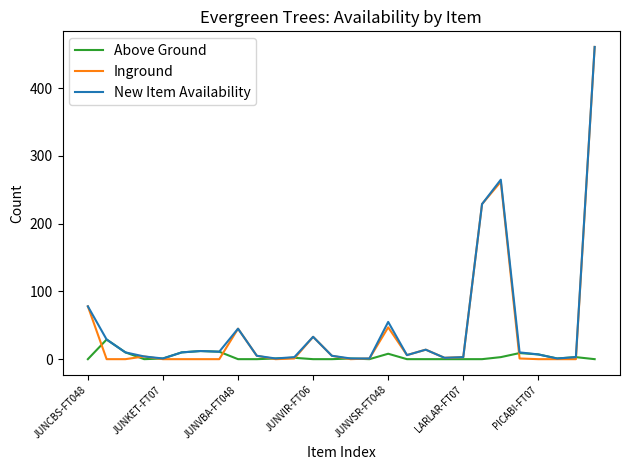

Which series has the largest range (max minus min)?

Inground